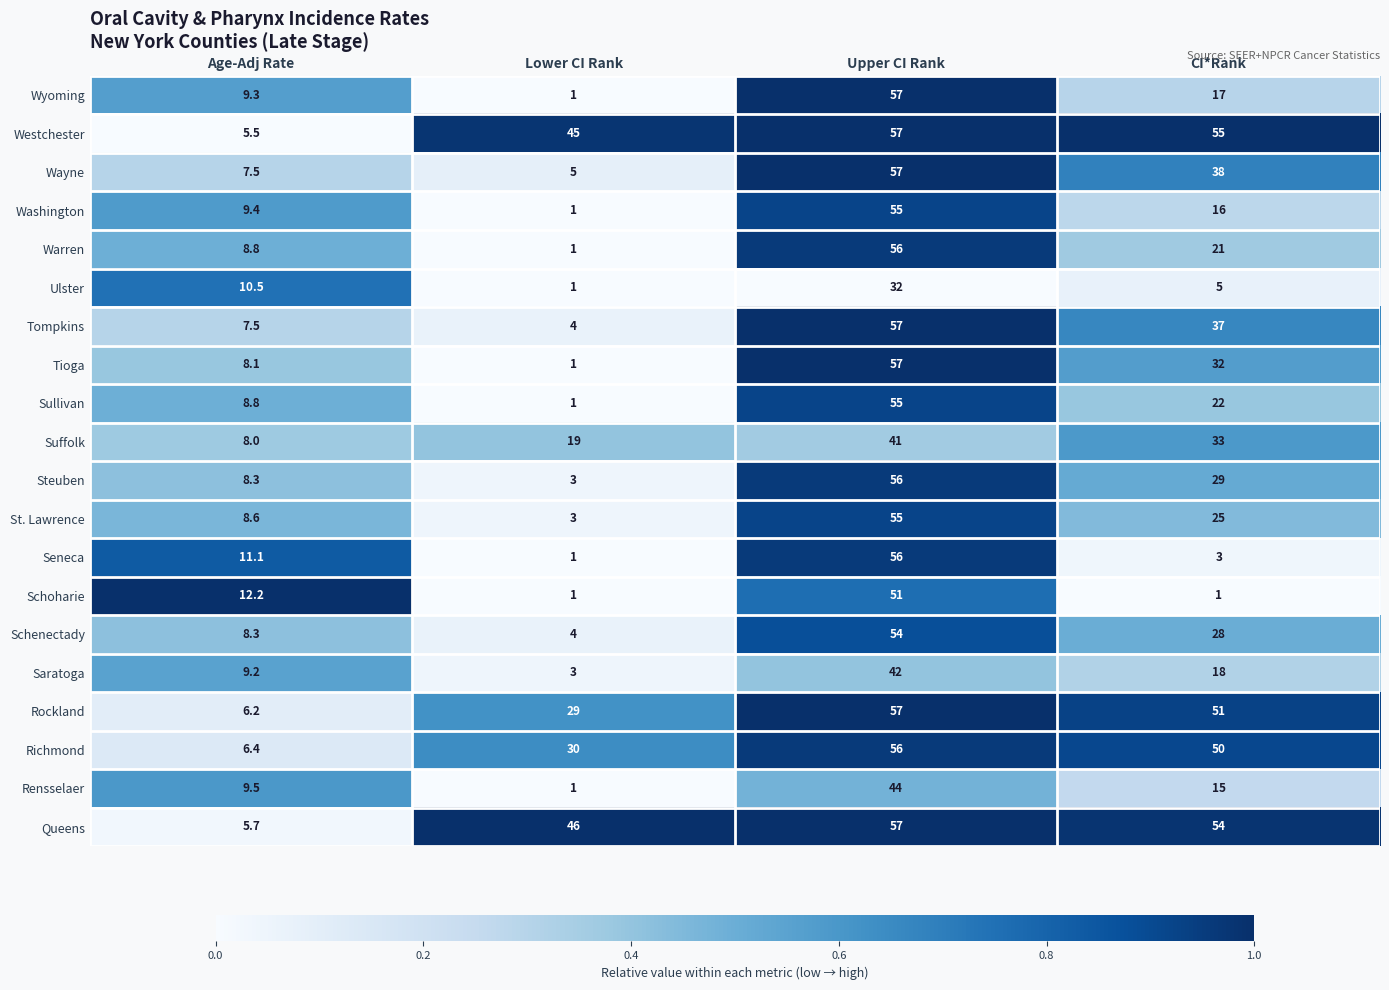

The value of Saratoga at Upper CI Rank is 21.7. True or false?

False